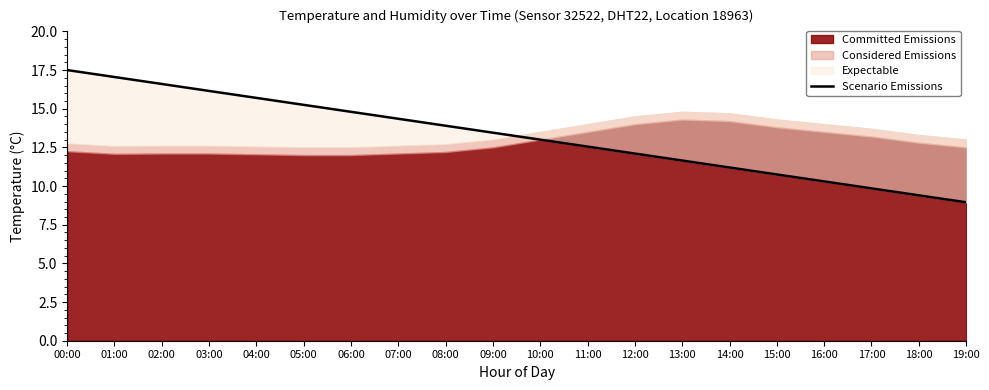

What position from the right is 19:00?

1